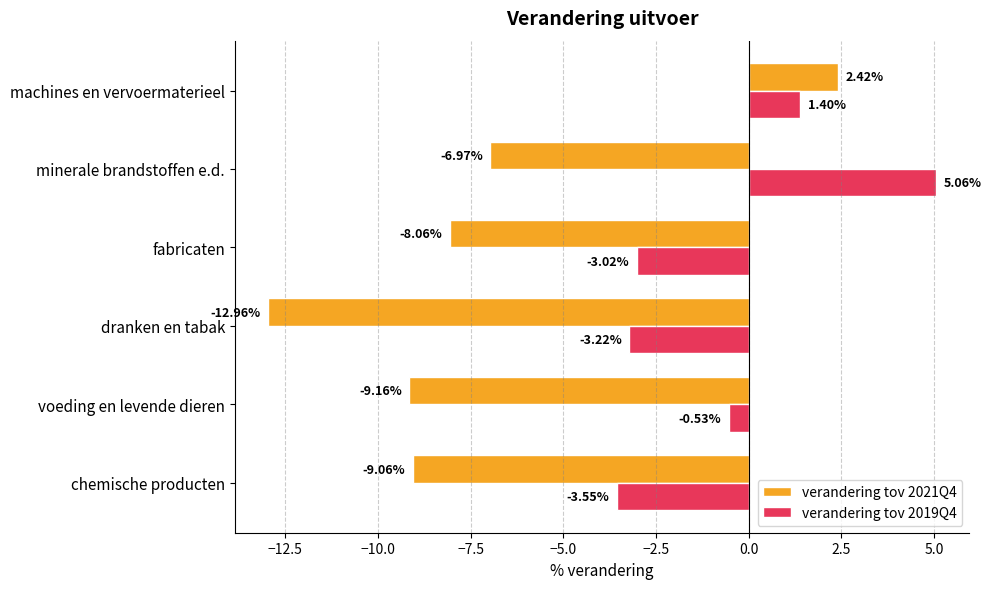

At which label does verandering tov 2019Q4 reach its peak?

minerale brandstoffen e.d.